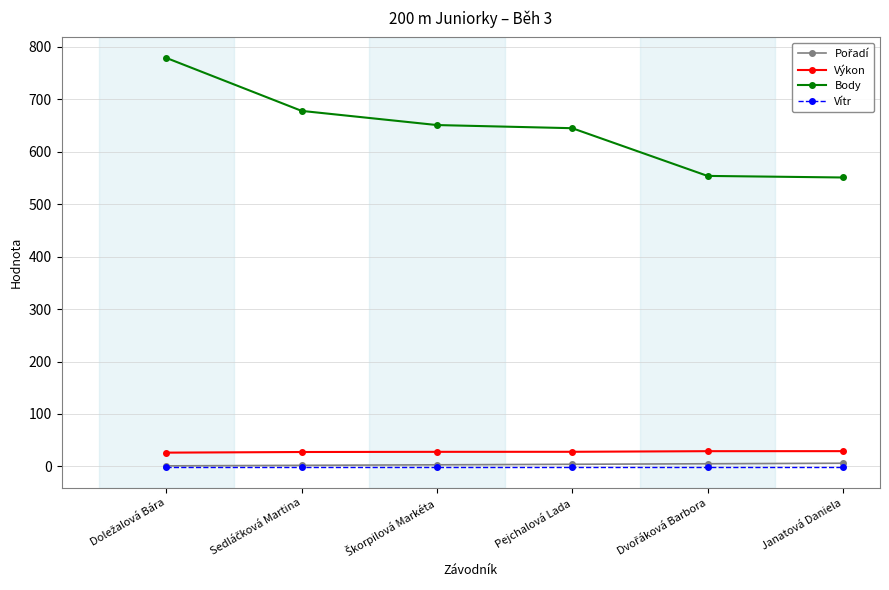

Which series has the widest spread of values?

Body